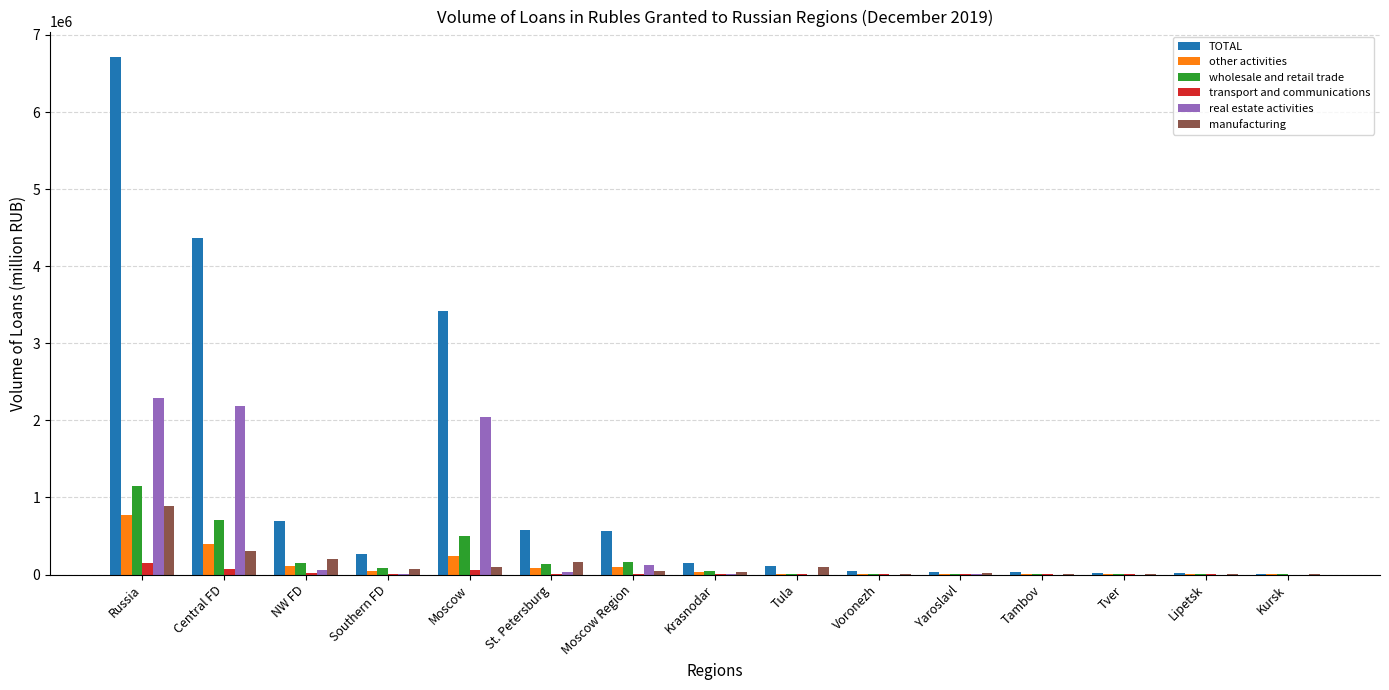

Which series has the largest total across all categories?

TOTAL